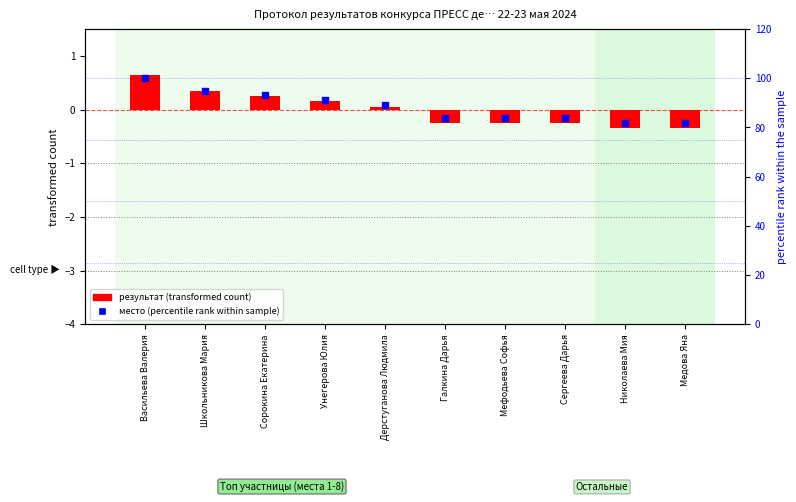

What are all the series names shown in the legend?

результат (transformed), место (percentile)